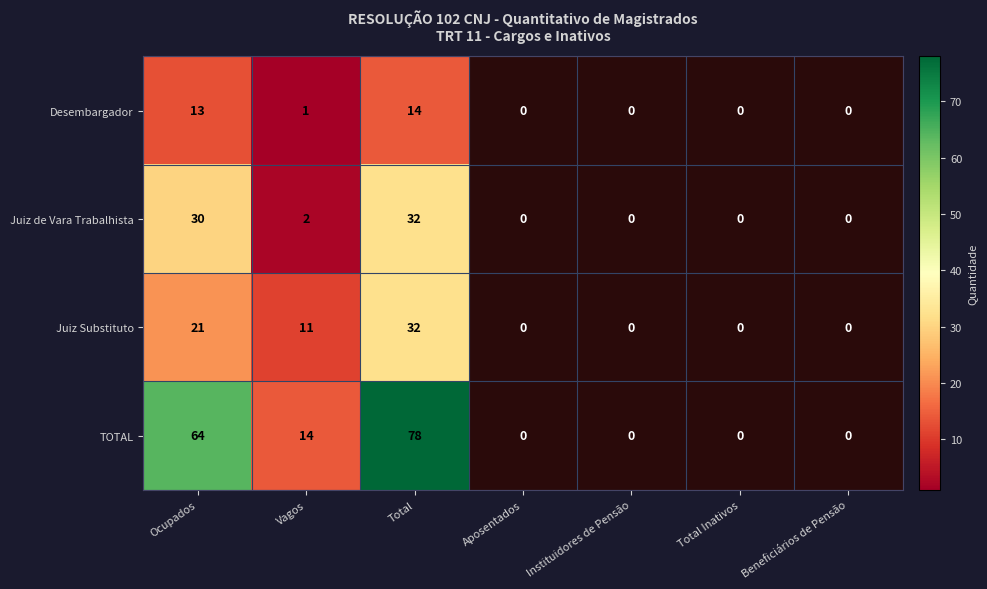

At which category is the sum across all series the highest?

Total